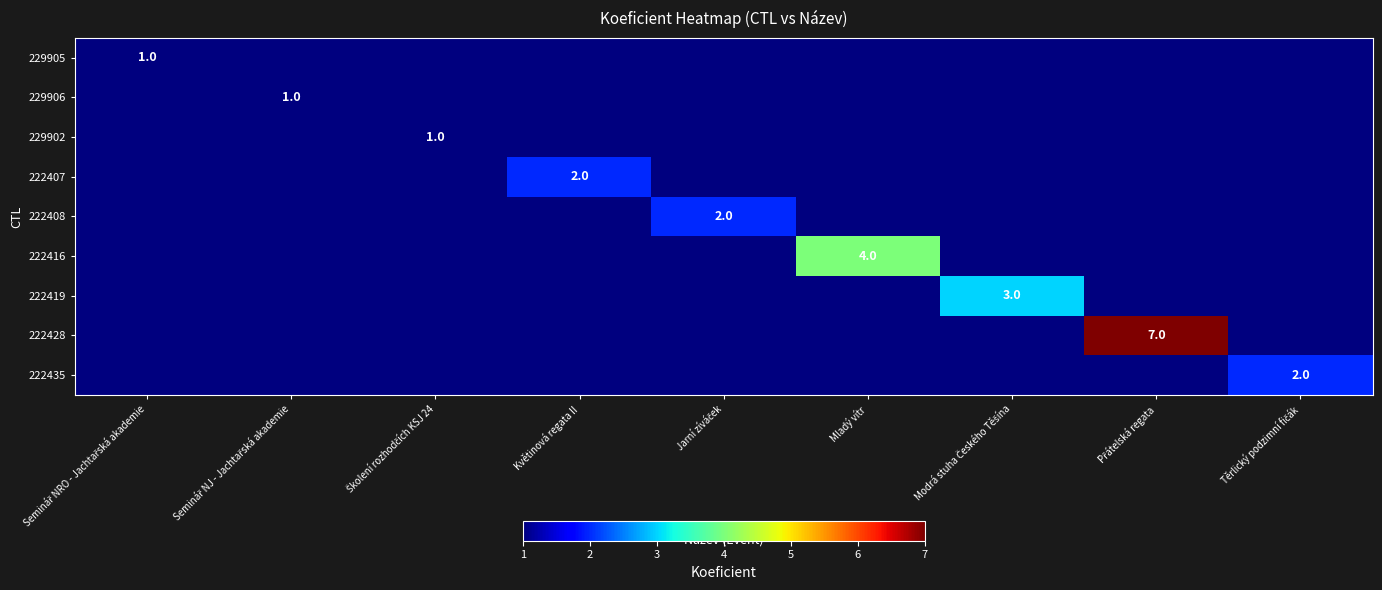

What is the sum of all 222435 values?

2